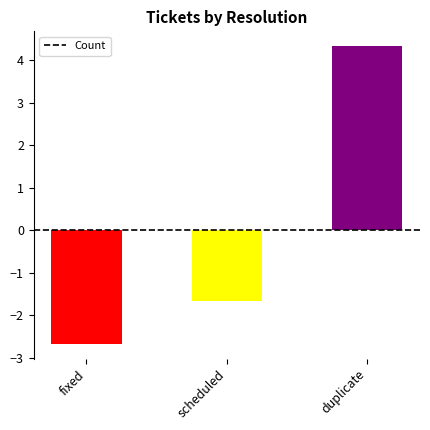

Does the chart contain stacked bars?

No